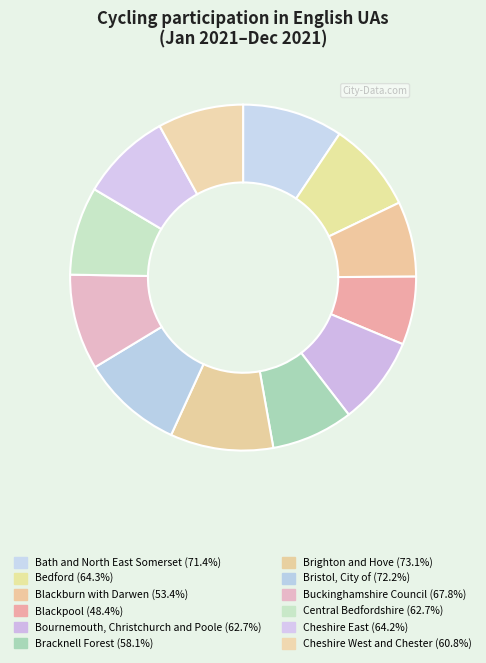

Combined, do Cheshire East and Bath and North East Somerset account for over 50%?

No